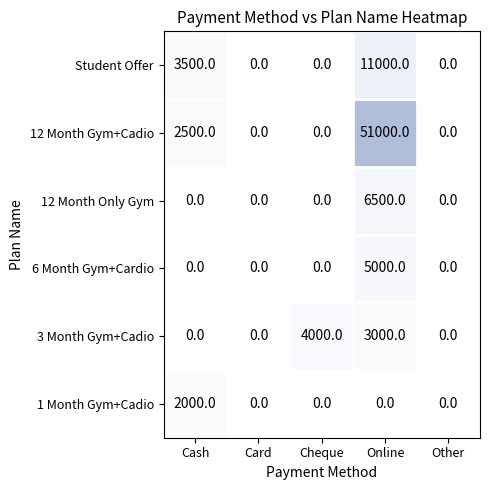

Is the value of 12 Month Gym+Cadio at Card greater than the value of Student Offer at Online?

No